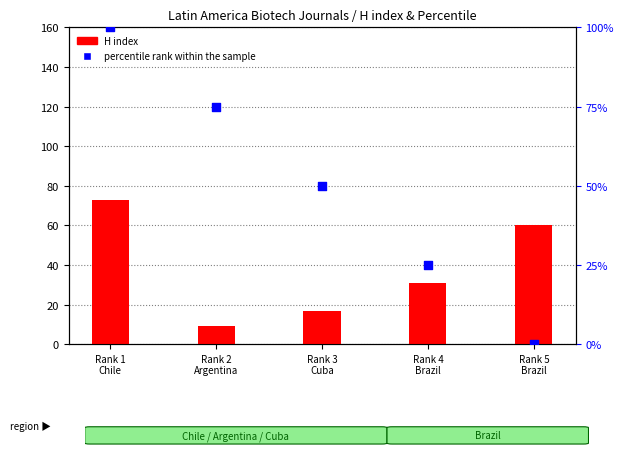

What are all the series names shown in the legend?

H index, percentile rank within the sample